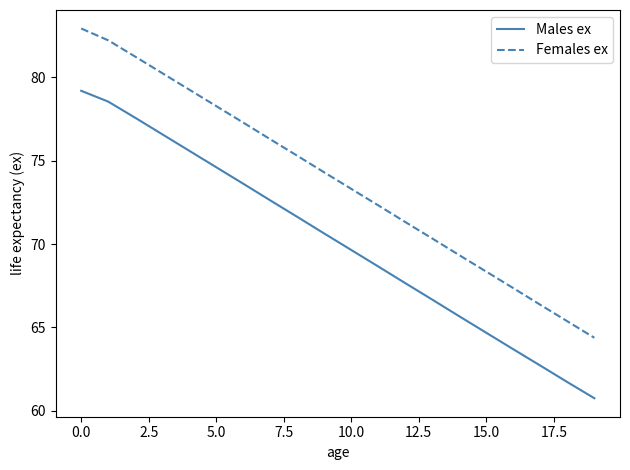

What is the greatest value displayed?

82.9